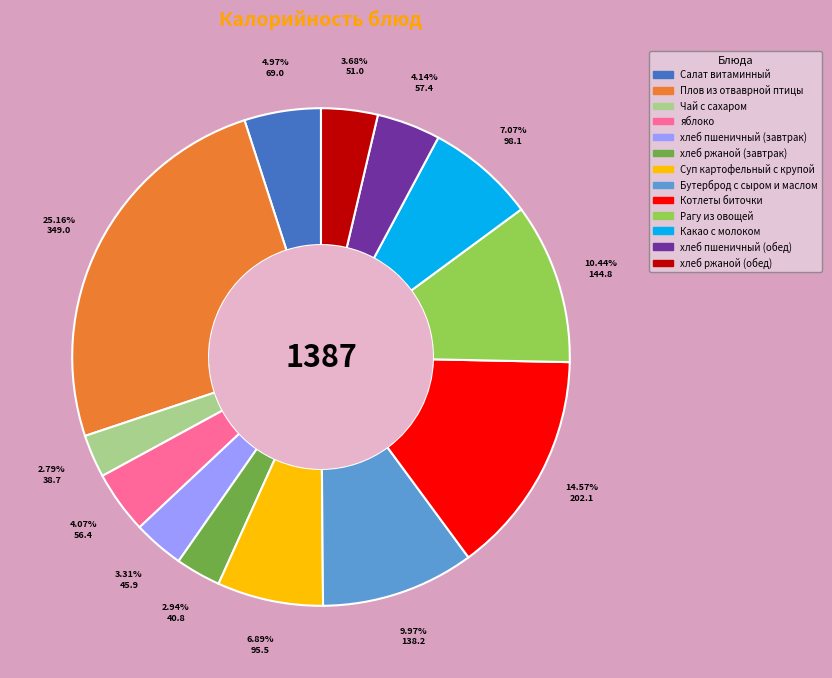

What is the largest slice in the pie chart?

Плов из отваврной птицы